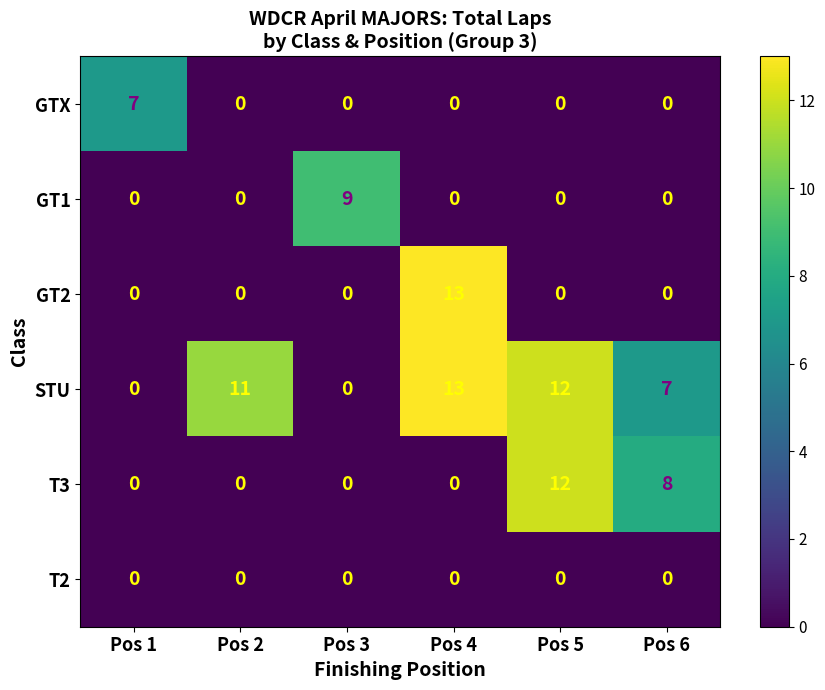

What is the difference between the maximum and second lowest values in the GT2 series?

13